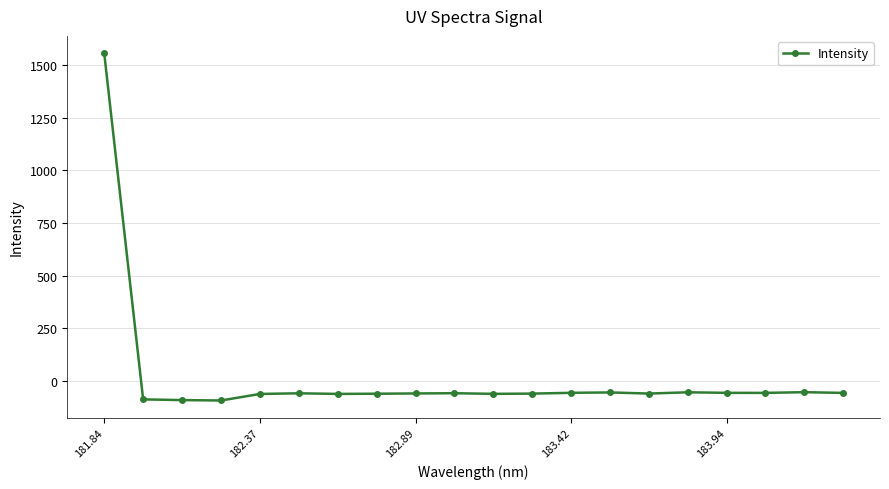

Count the number of data series in this chart.

1